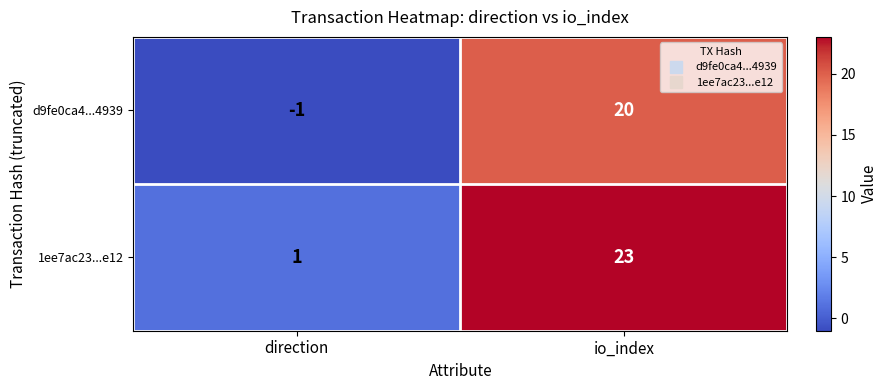

What is the minimum value shown in the chart?

-1